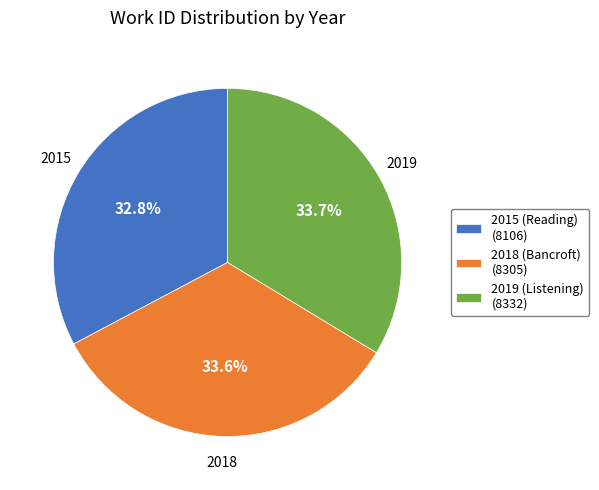

Does any single category account for the majority?

No